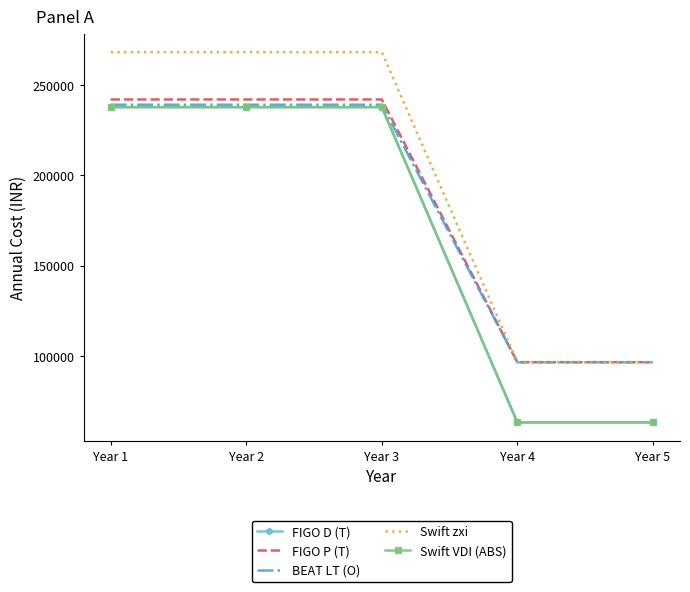

What is the value of the BEAT LT (O) point at the 5th from the left?

96666.7